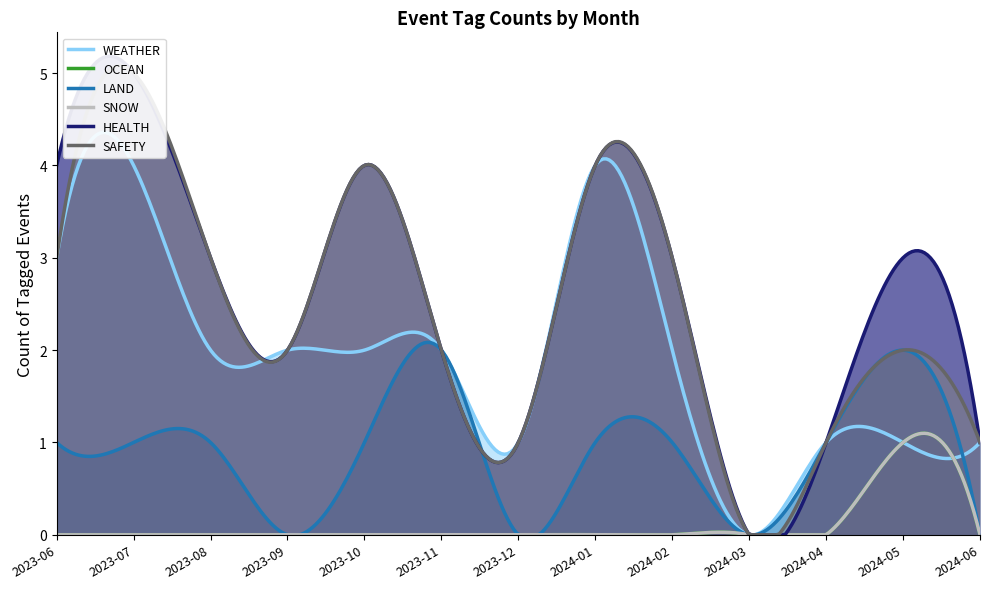

At how many categories does at least one series exceed 4?

1